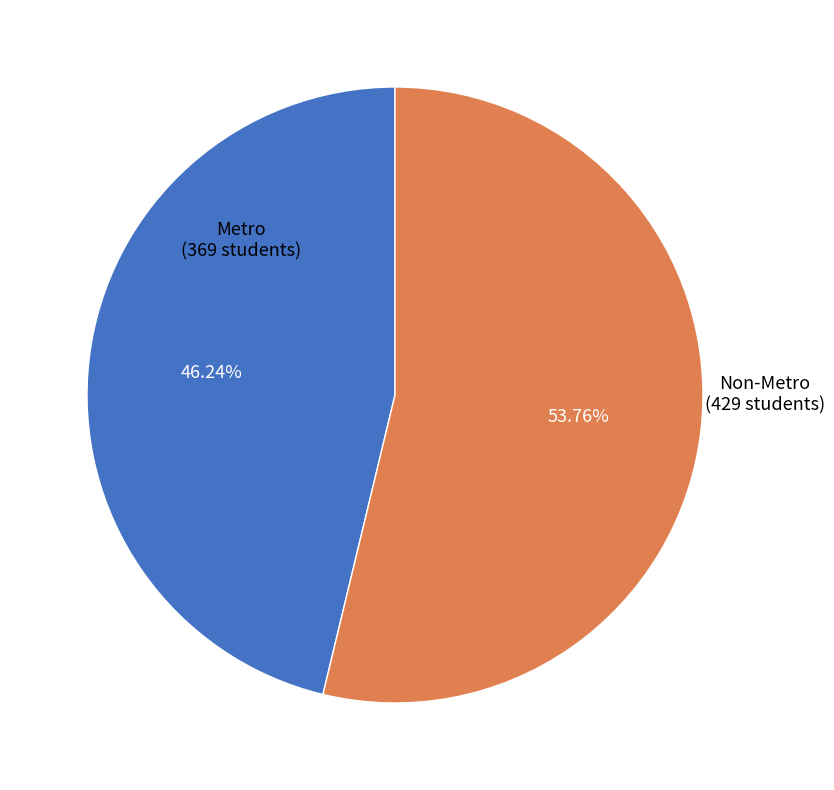

To the nearest percent, what is the average slice percentage?

50%